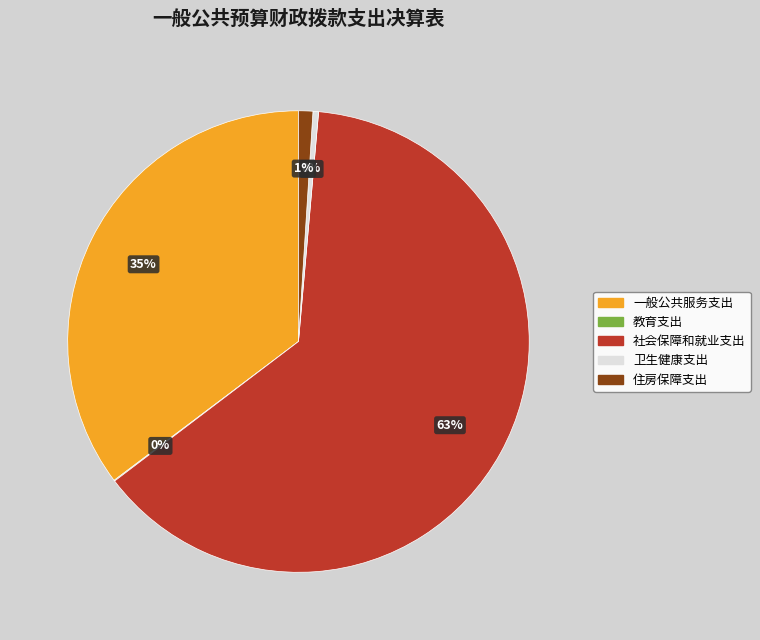

To the nearest percent, what is the average slice percentage?

20%